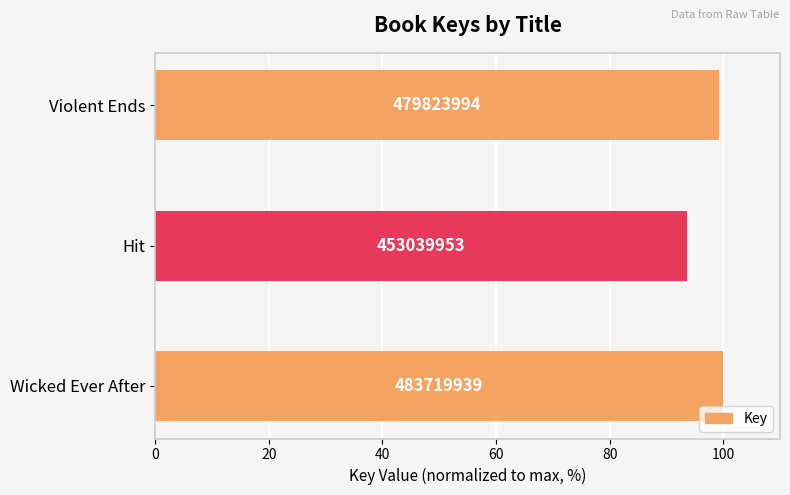

Does the chart contain any negative values?

No